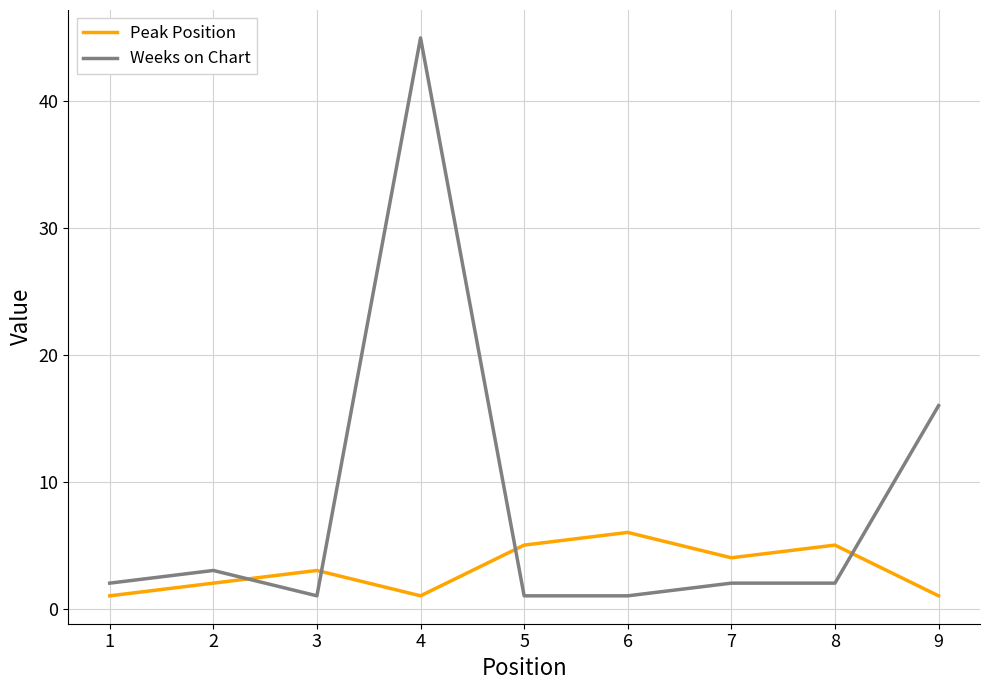

The Weeks on Chart series shows 1 at 5. True or false?

True